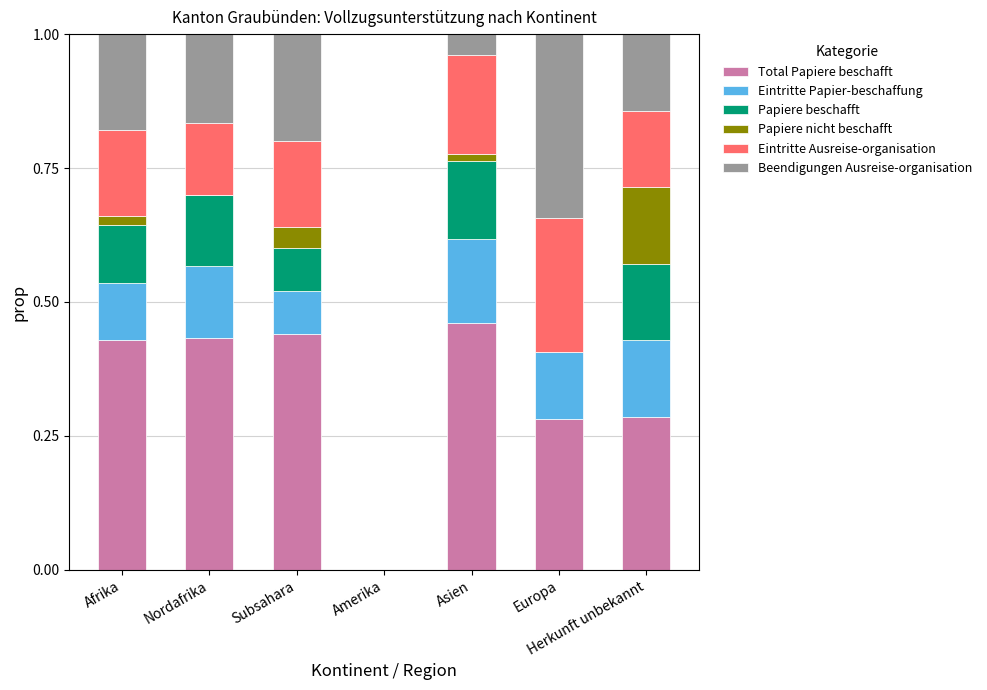

What is the total value across all series at Nordafrika?

1.0